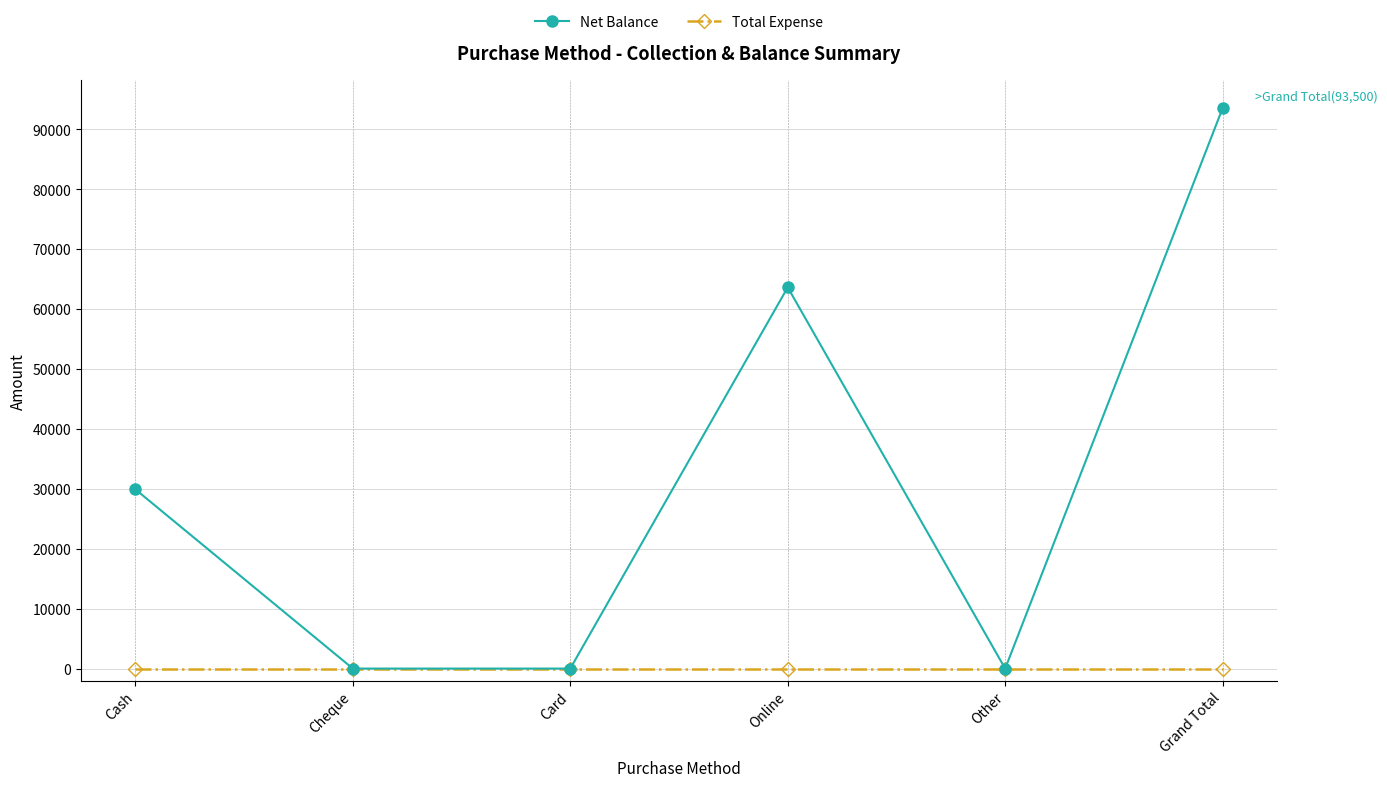

How many lines are shown in the chart?

2